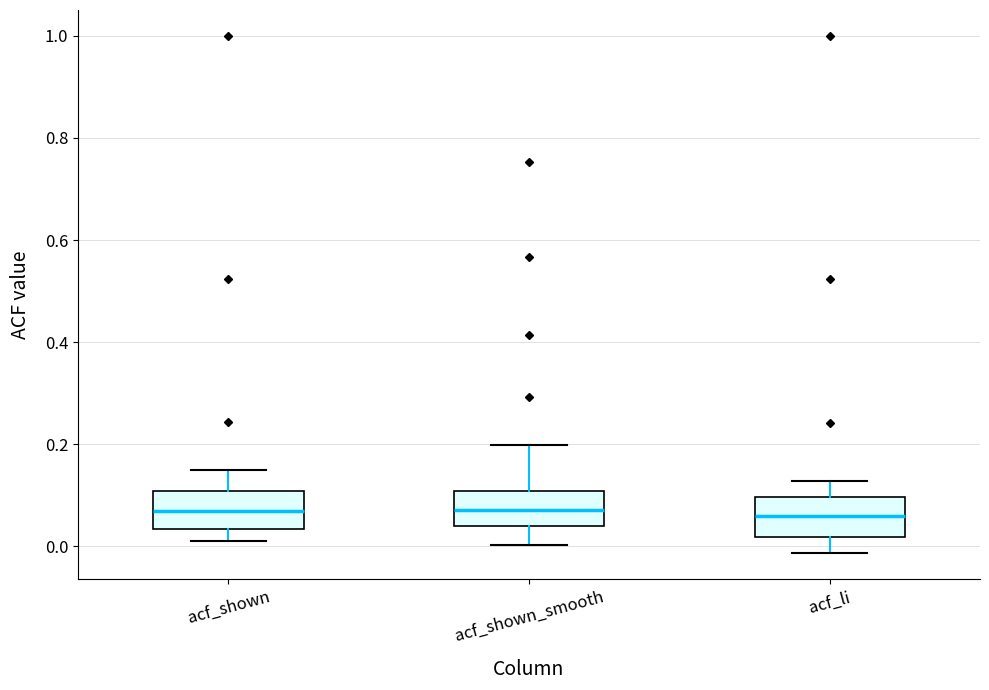

Reading left to right, read every box against the y-axis: the position of its median line, the range the box covers, and the ends of its whiskers. The values are not printed on the chart, so give them approximately, as read against the axis.

acf_shown: median 0.06, box 0.04 to 0.10, whiskers 0.02 to 0.14
acf_shown_smooth: median 0.08, box 0.04 to 0.10, whiskers 0.00 to 0.20
acf_li: median 0.06, box 0.02 to 0.10, whiskers -0.02 to 0.12